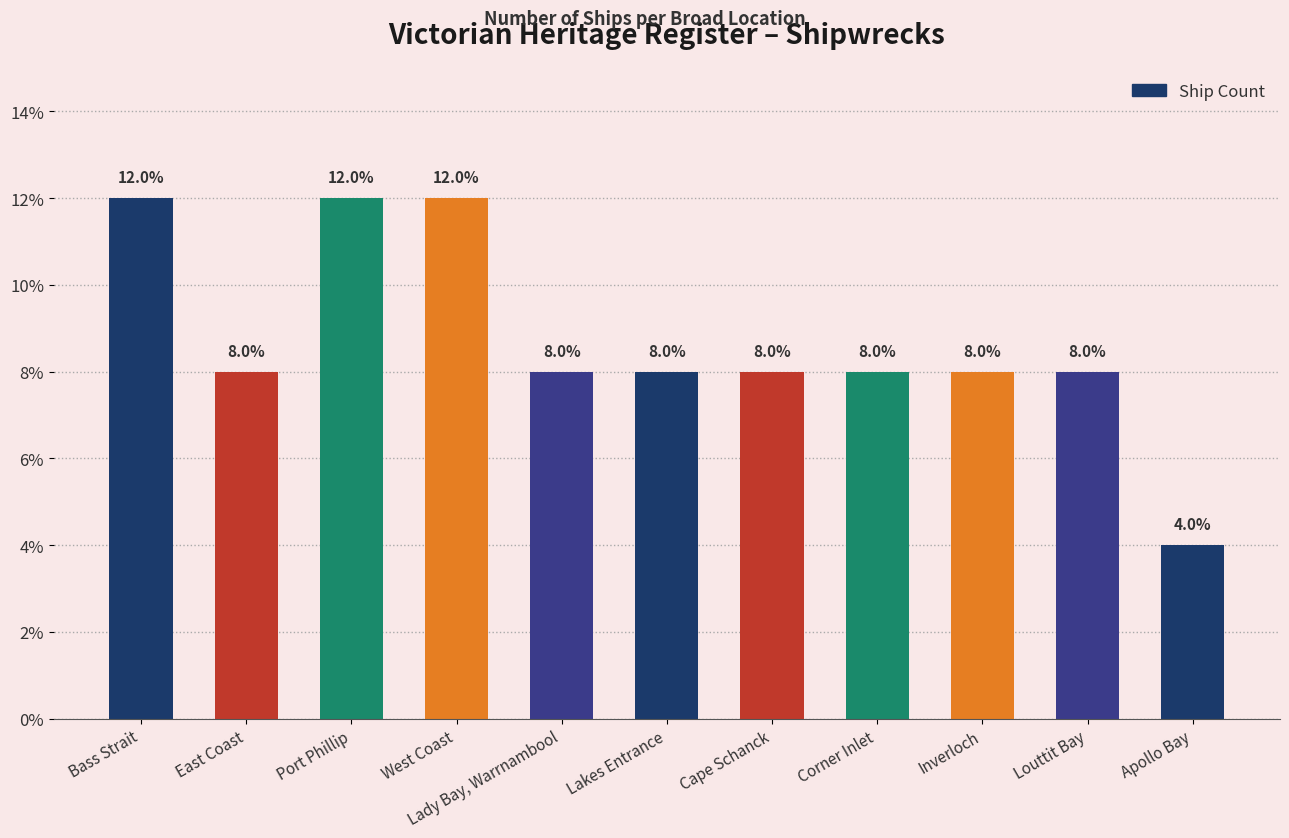

Are the bars grouped side by side (vs. stacked)?

No